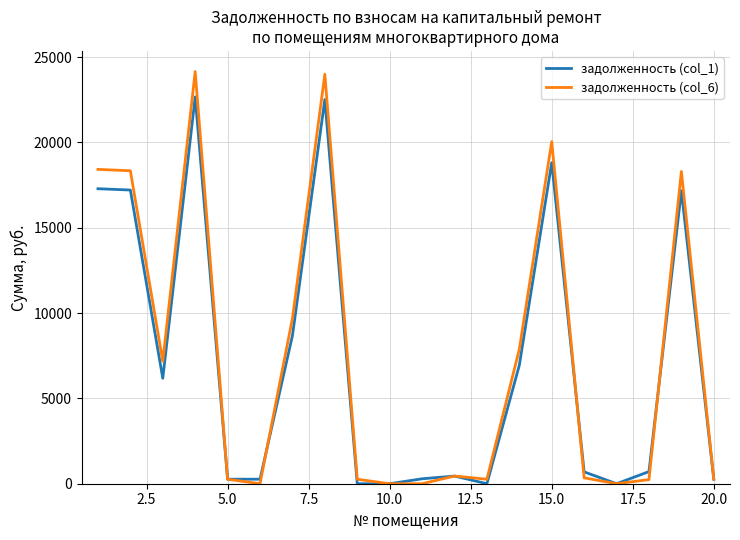

What is the greatest value displayed?

24155.2